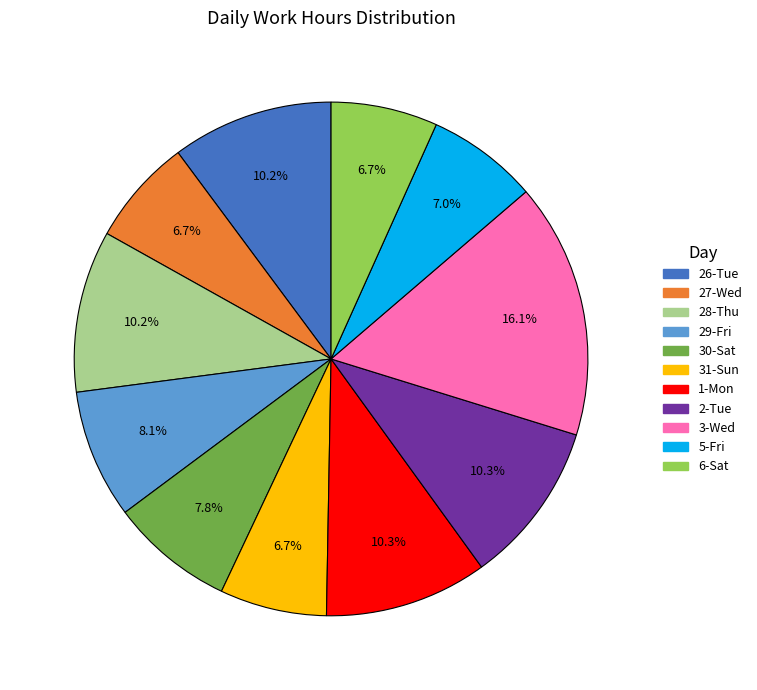

What percentage do 27-Wed and 26-Tue together represent?

16.9%